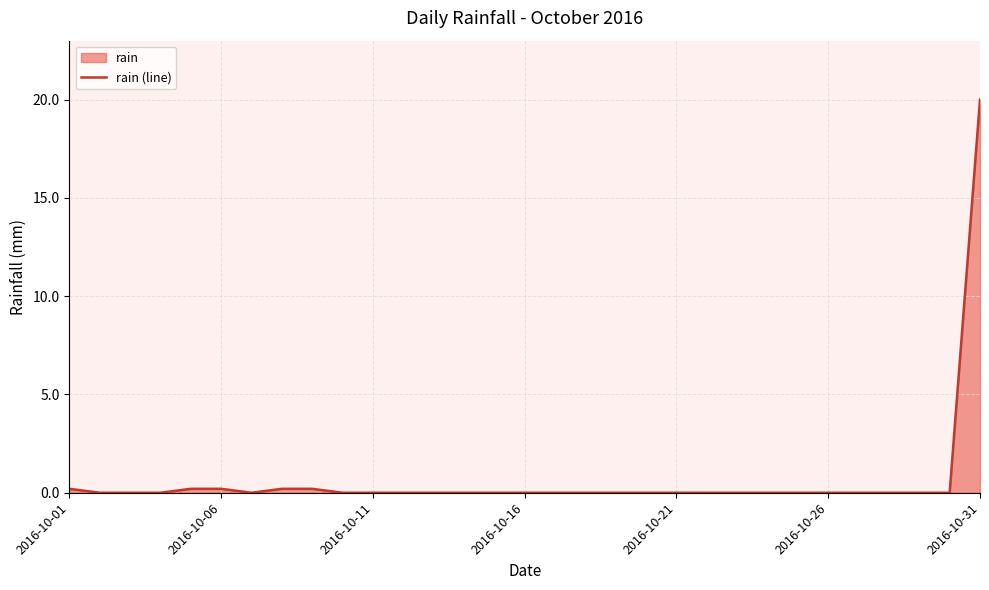

Reading left to right, what are all the values shown in this chart?

0.2	0.0	0.0	0.0	0.2	0.2	0.0	0.2	0.2	0.0	0.0	0.0	0.0	0.0	0.0	0.0	0.0	0.0	0.0	0.0	0.0	0.0	0.0	0.0	0.0	0.0	0.0	0.0	0.0	0.0	20.0